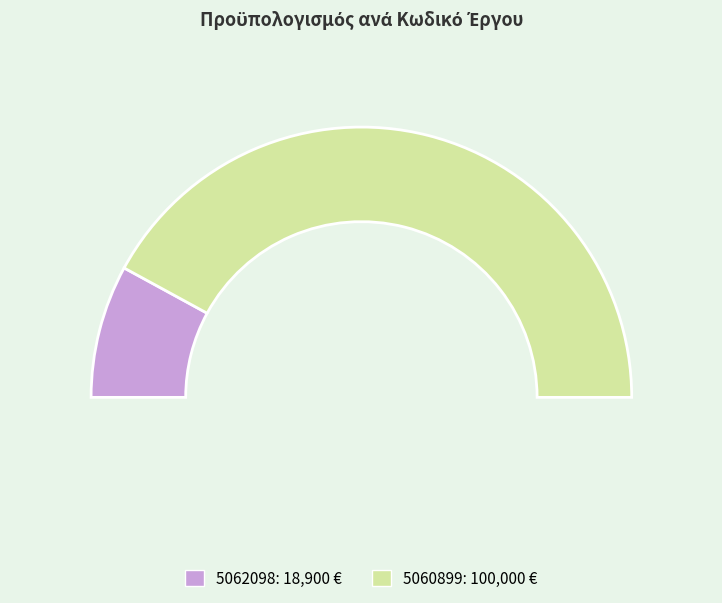

Approximately how many times larger is the value at 5062098 compared to 5060899?

0.2